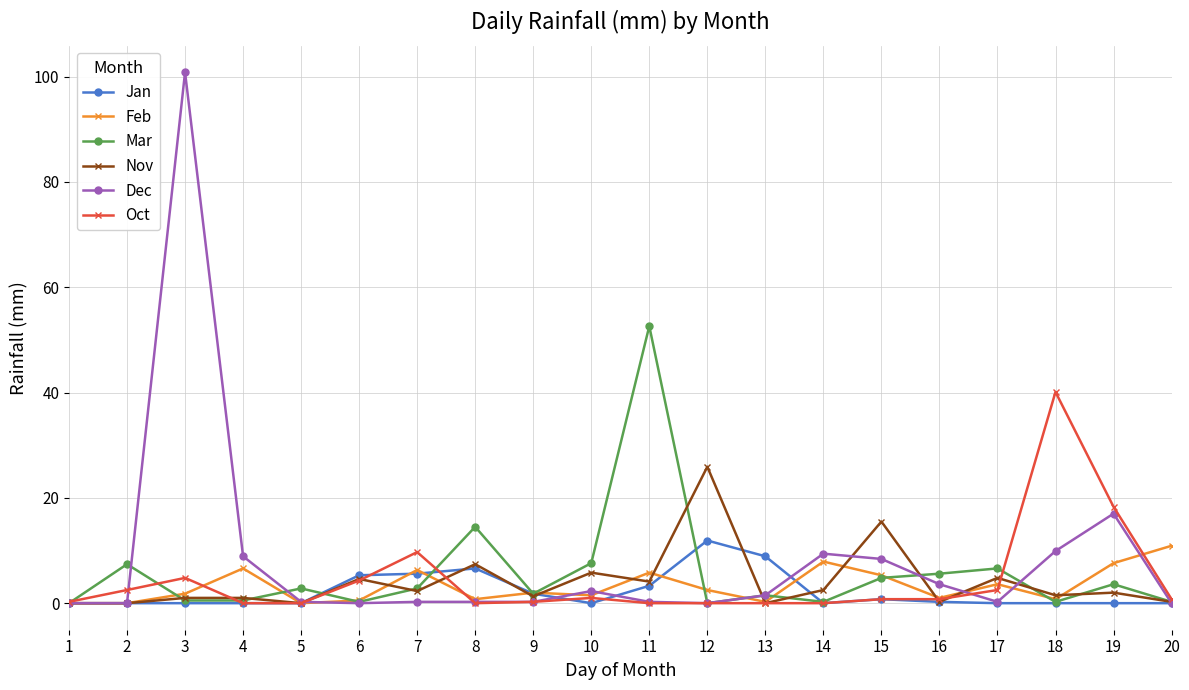

Where is Dec nearest to the value 50?

19